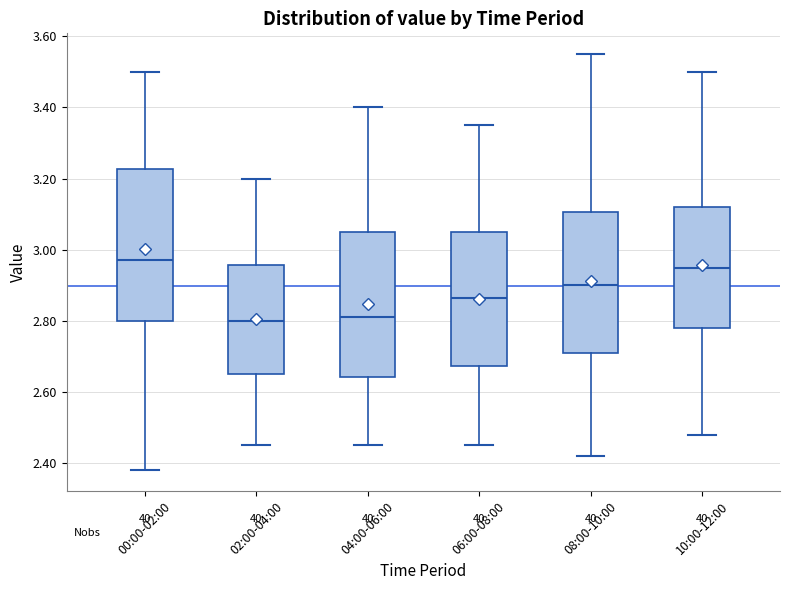

Reading left to right, transcribe this box plot: for each box, give where its median line is, the range the box spans, and where its two whiskers end, as read against the y-axis. The values are not printed on the chart, so give them approximately, as read against the axis.

00:00-02:00: median 2.98, box 2.80 to 3.22, whiskers 2.38 to 3.50
02:00-04:00: median 2.80, box 2.66 to 2.96, whiskers 2.46 to 3.20
04:00-06:00: median 2.82, box 2.64 to 3.06, whiskers 2.46 to 3.40
06:00-08:00: median 2.86, box 2.68 to 3.06, whiskers 2.46 to 3.36
08:00-10:00: median 2.90, box 2.72 to 3.10, whiskers 2.42 to 3.56
10:00-12:00: median 2.96, box 2.78 to 3.12, whiskers 2.48 to 3.50